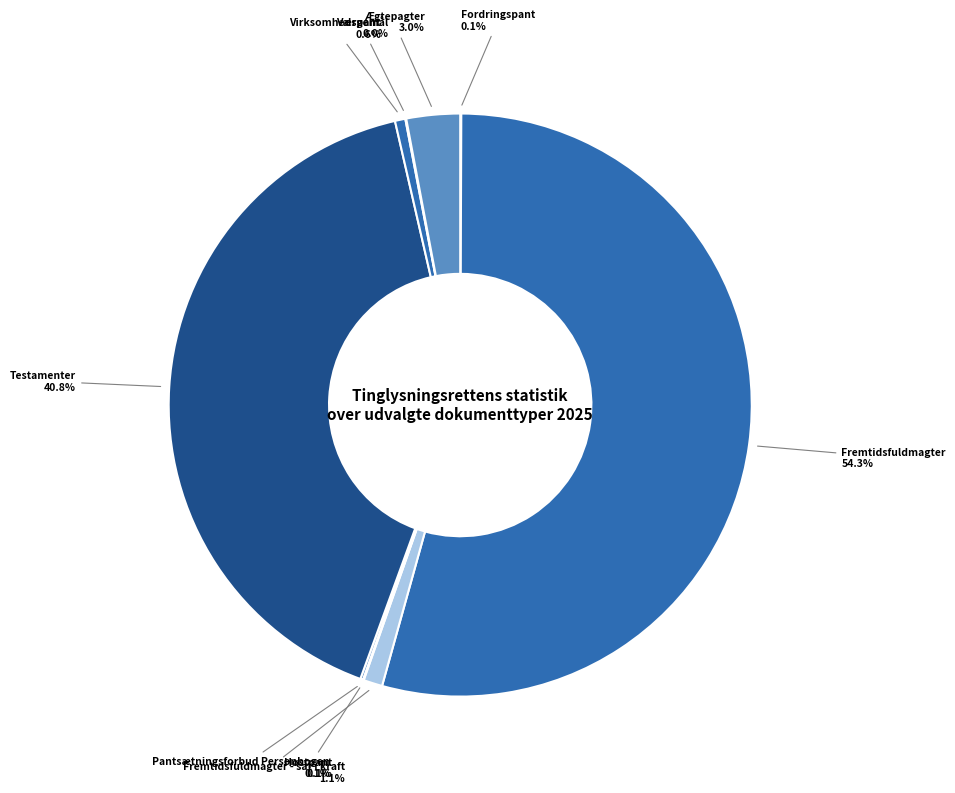

Does Fremtidsfuldmagter represent more than half of the total?

Yes